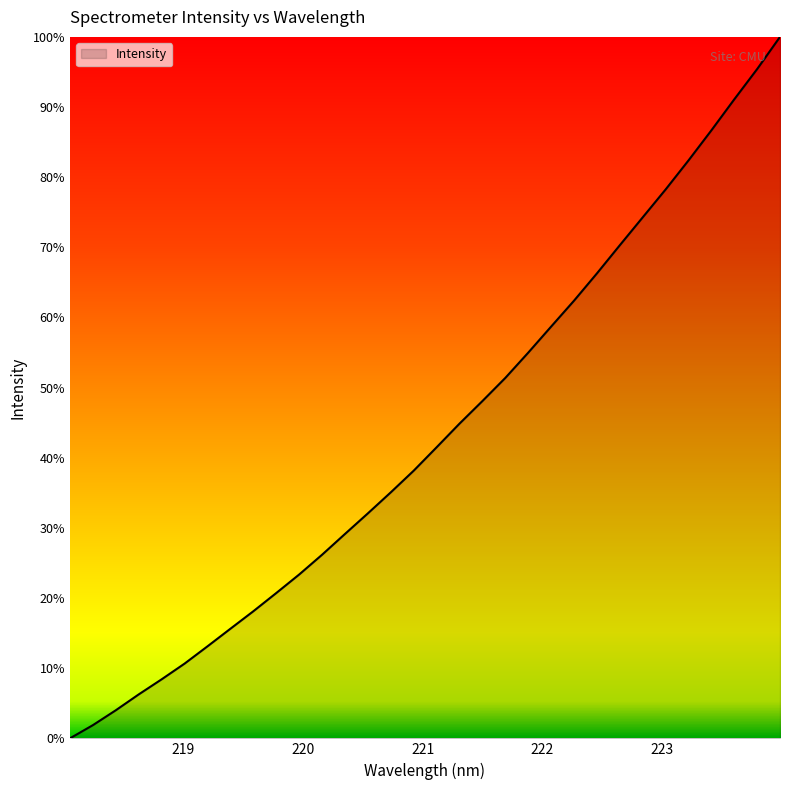

Does the chart have visible grid lines?

No